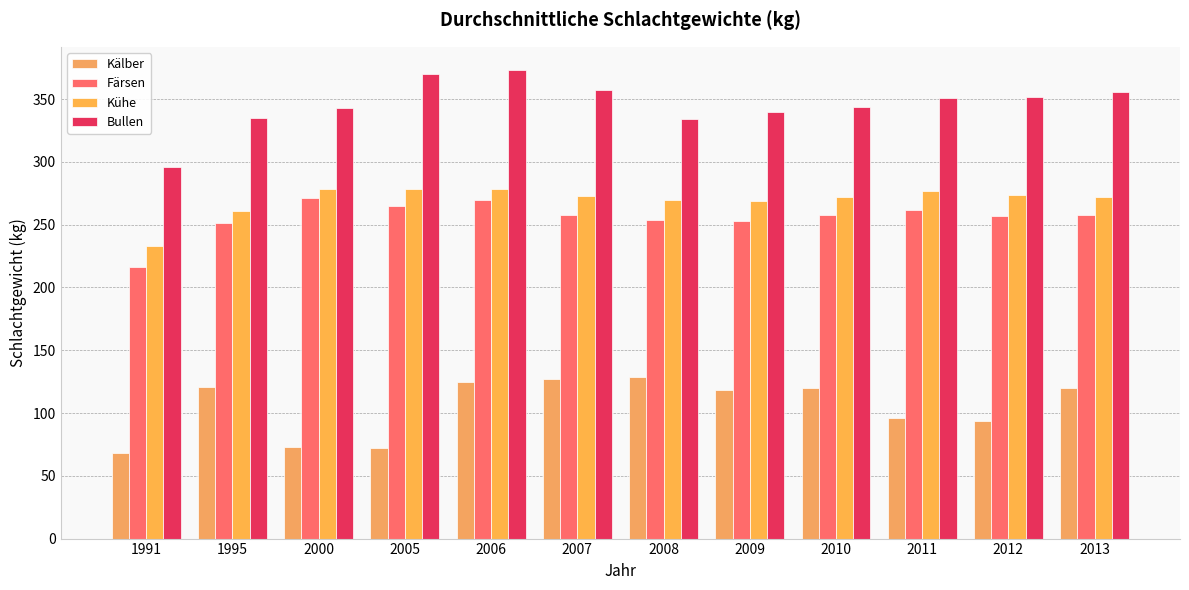

Where is Kühe nearest to the value 255?

1995